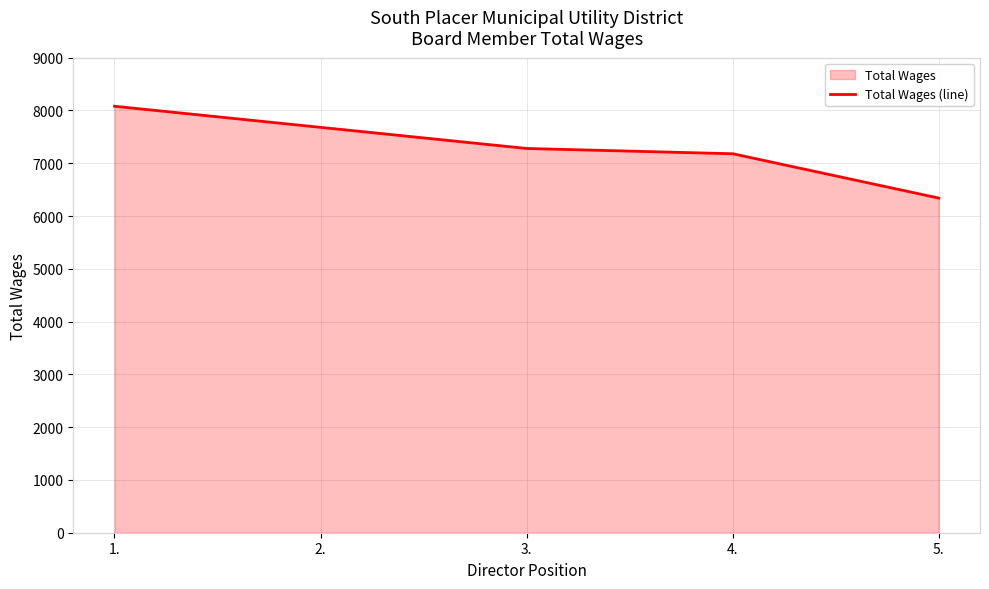

List the labels in order of value, smallest first.

5., 4., 3., 2., 1.